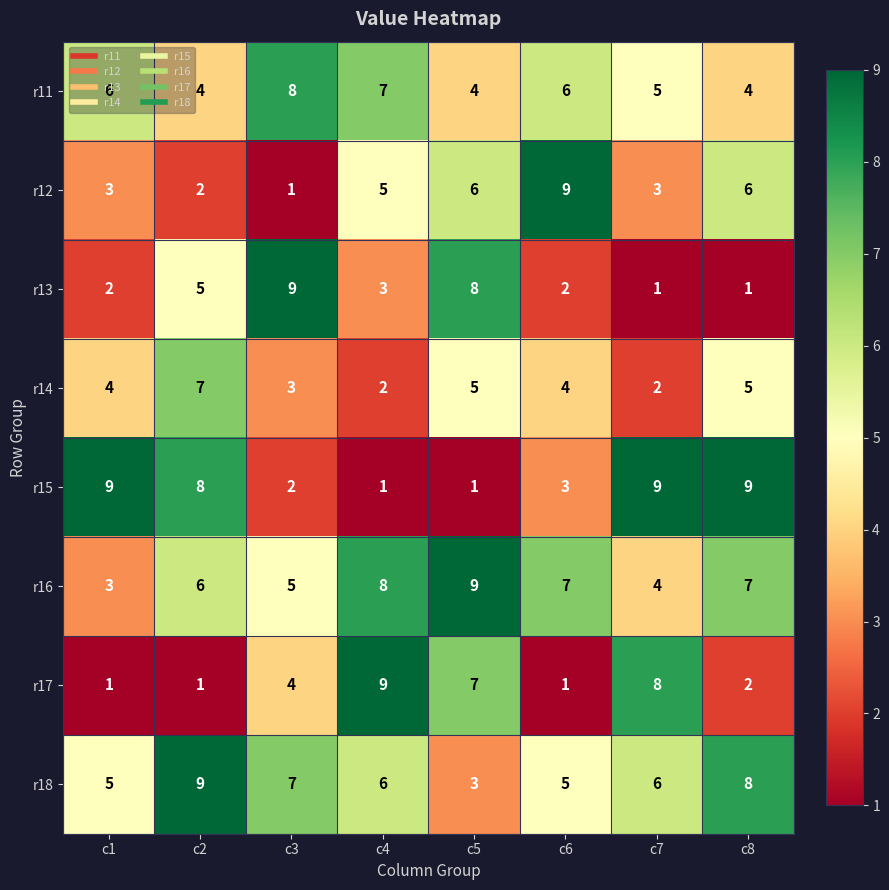

How many r14 values are between 3 and 5?

5